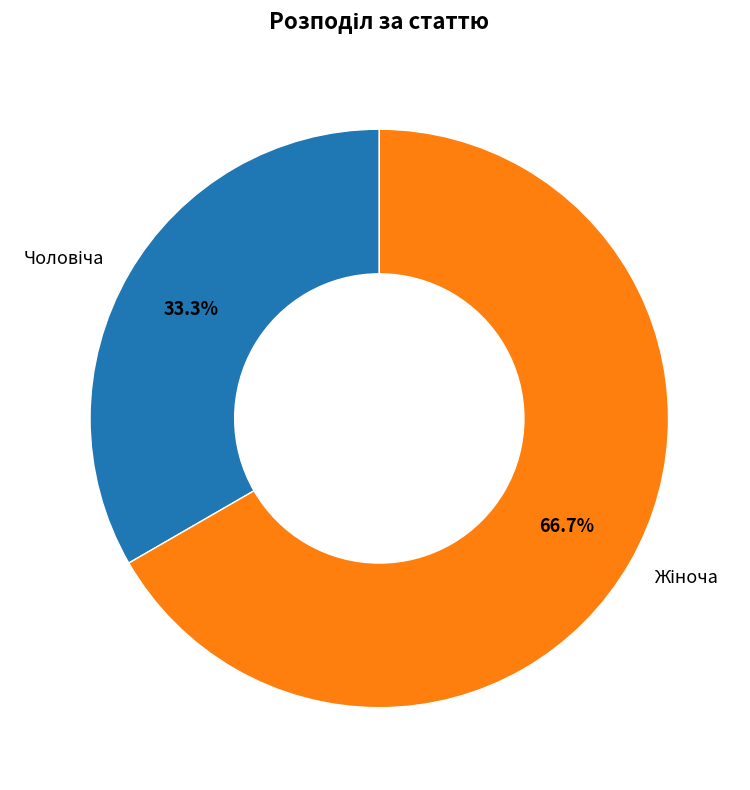

Is there a majority slice in this chart?

Yes